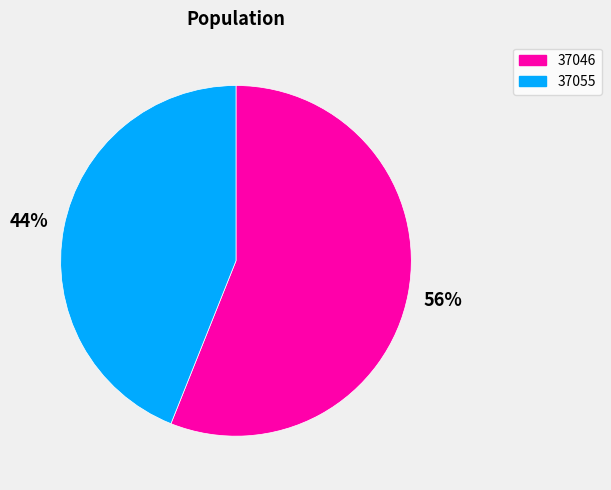

Count the number of slices in the pie.

2